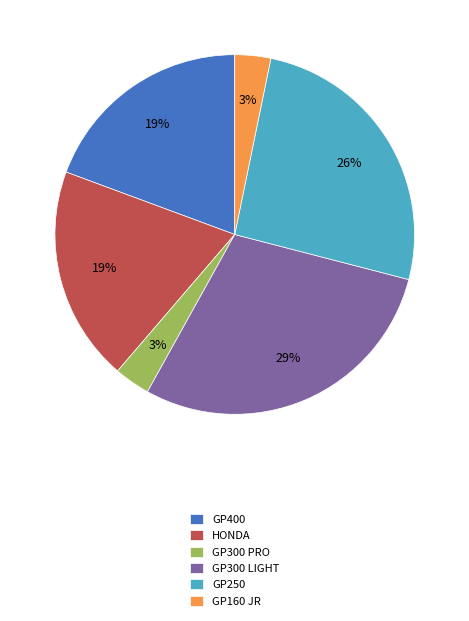

How many segments does this pie chart have?

6